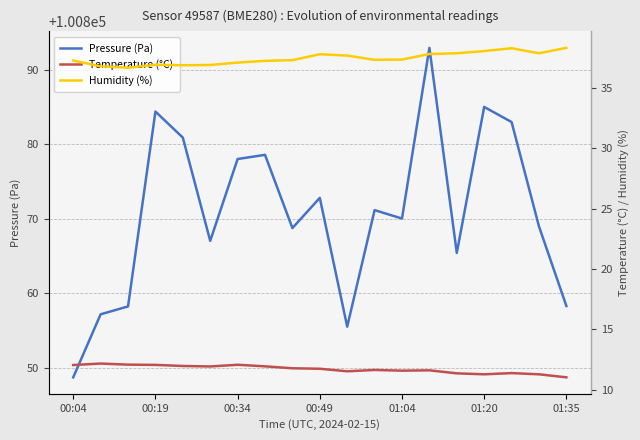

What are all the series names shown in the legend?

Pressure (Pa), Temperature (°C), Humidity (%)